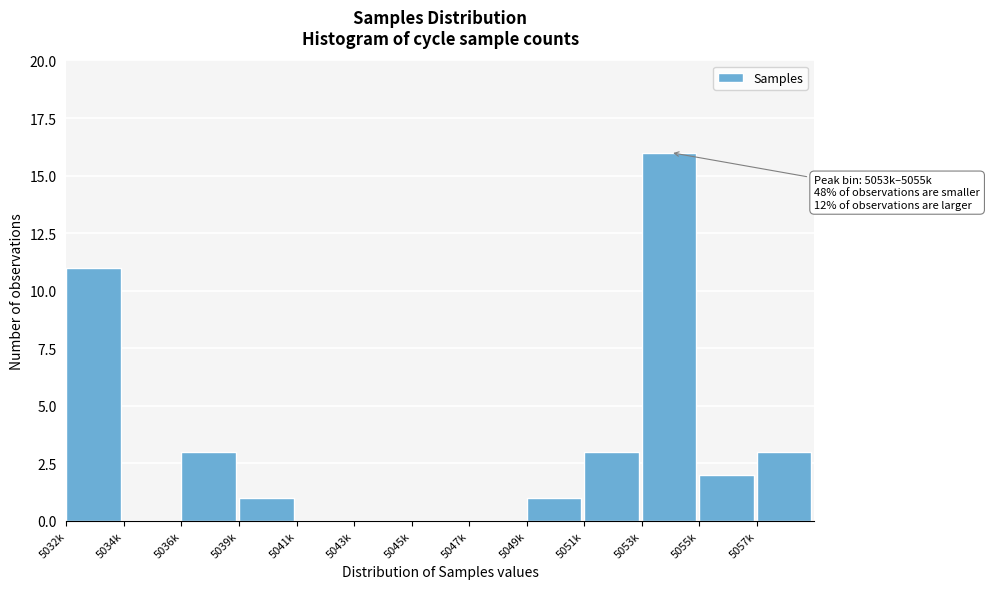

Reading right to left, list all the values displayed in this chart.

5057k=3	5055k=2	5053k=16	5051k=3	5049k=1	5047k=0	5045k=0	5043k=0	5041k=0	5039k=1	5036k=3	5034k=0	5032k=11